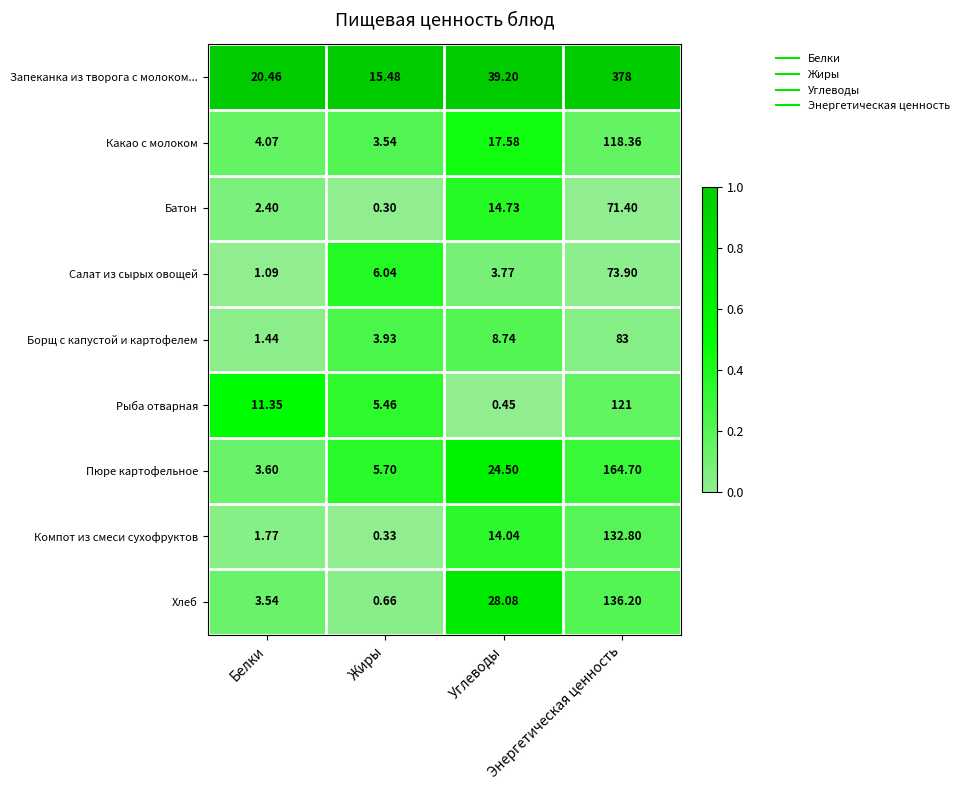

Which series has the widest spread of values?

Запеканка из творога с молоком...